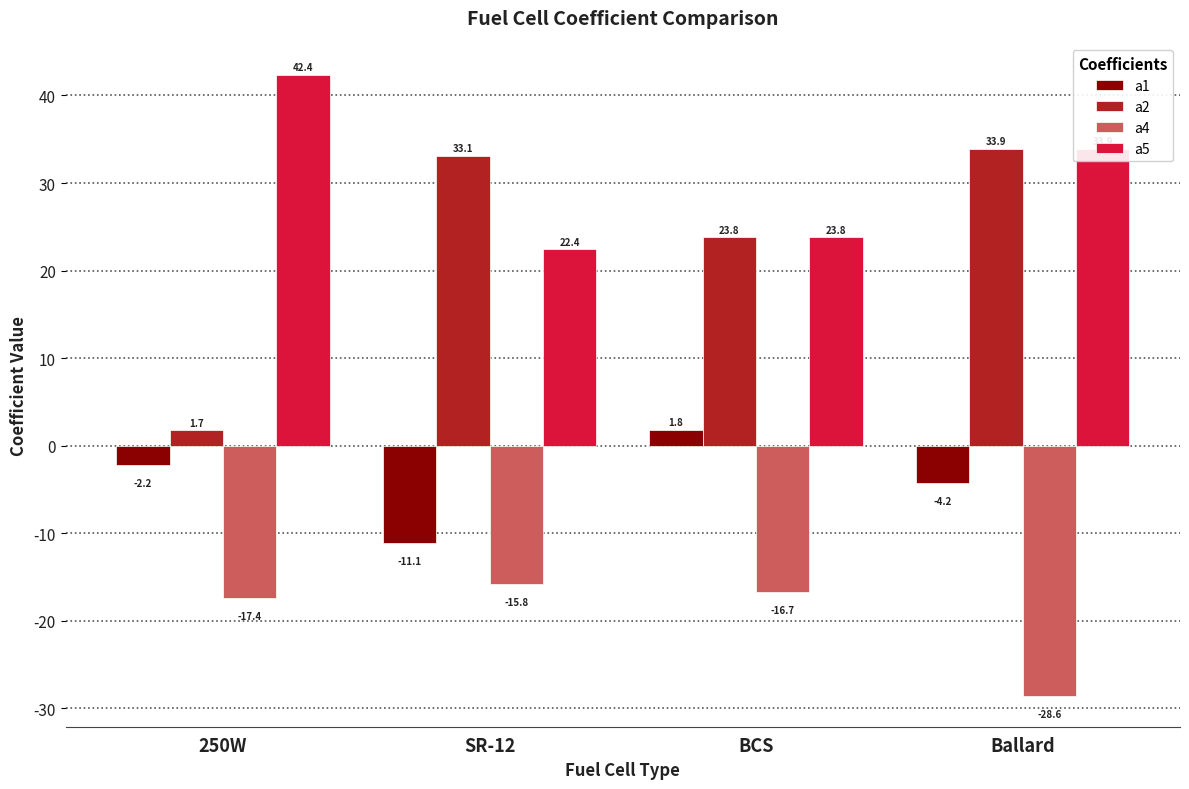

What is the difference between the highest and lowest values at SR-12?

48.9